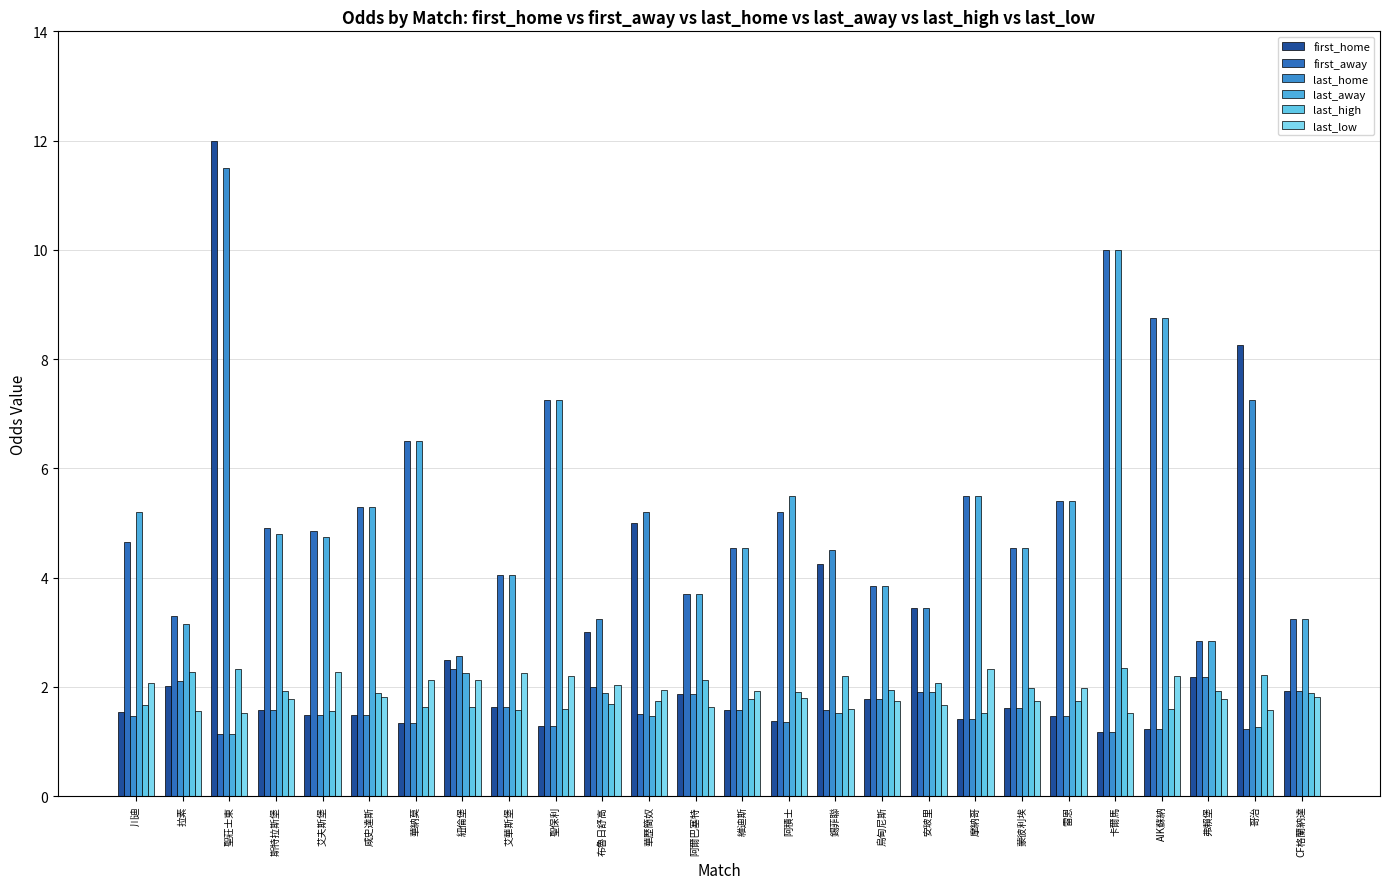

What are all the series names shown in the legend?

first_home, first_away, last_home, last_away, last_high, last_low